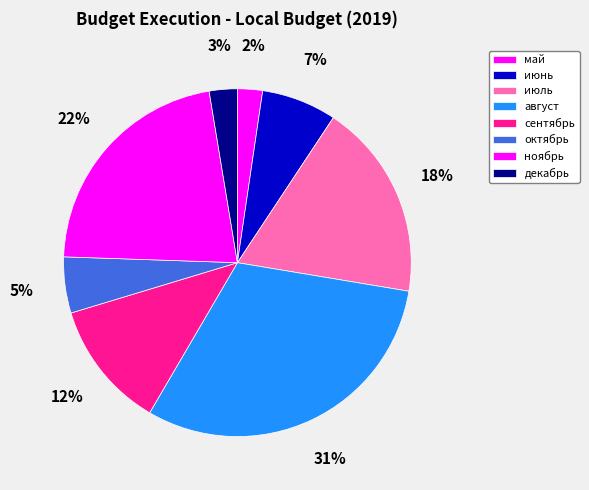

The июль slice represents 18% of the pie. True or false?

True